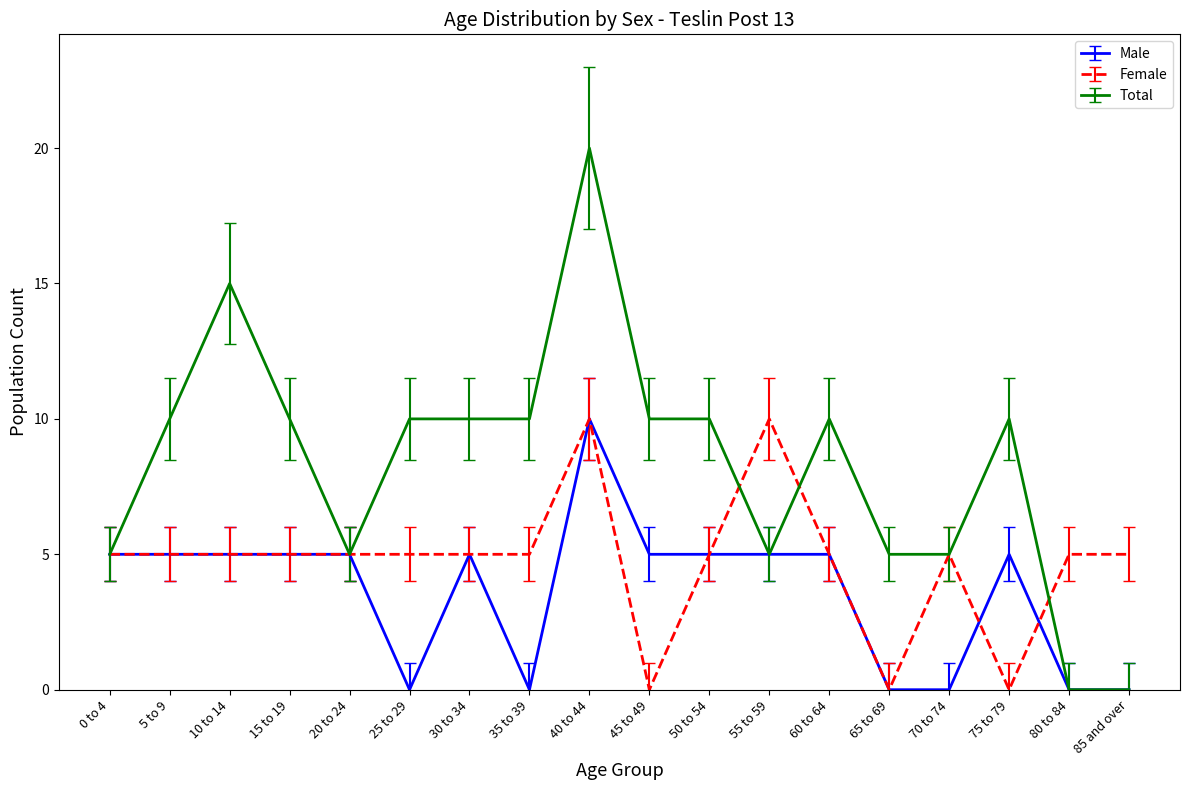

What position from the left is 80 to 84?

17